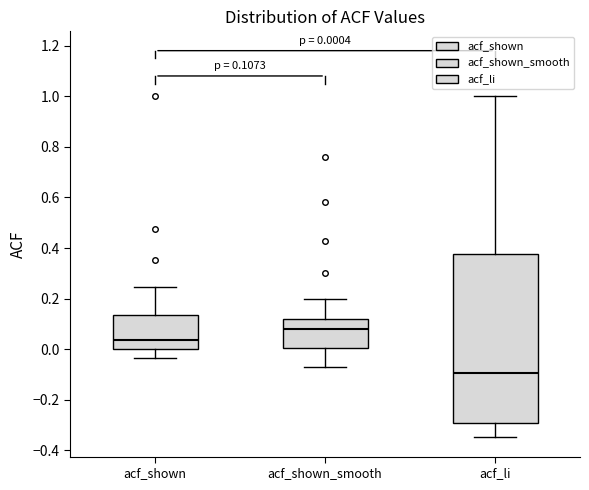

Which box is the tallest, from its lower edge to its upper edge?

acf_li